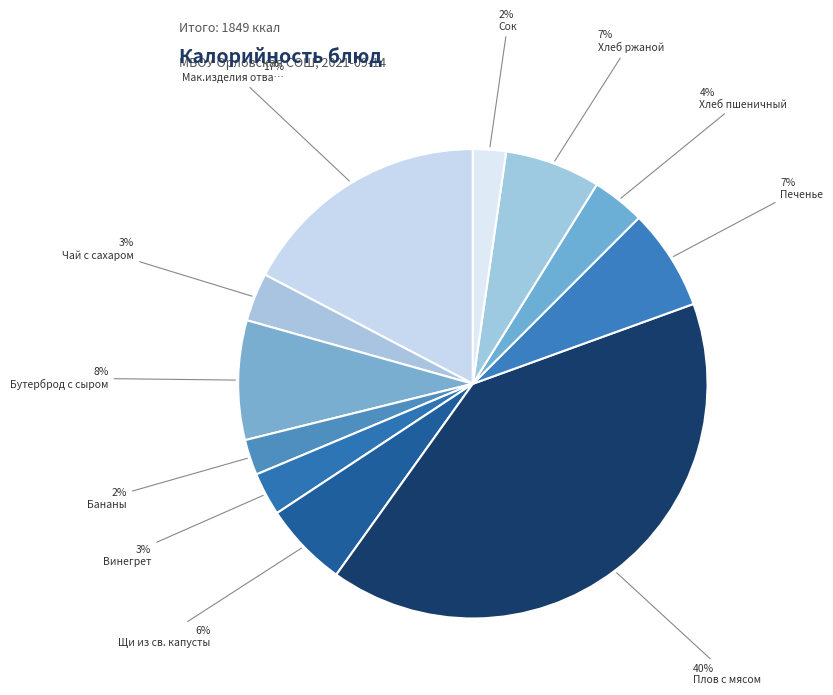

How many slices are in this pie chart?

11